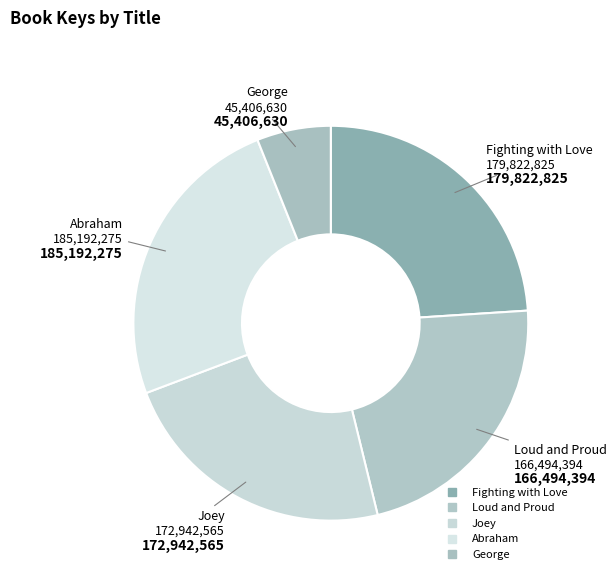

What percentage is the Fighting with Love slice, to the nearest percent?

24%